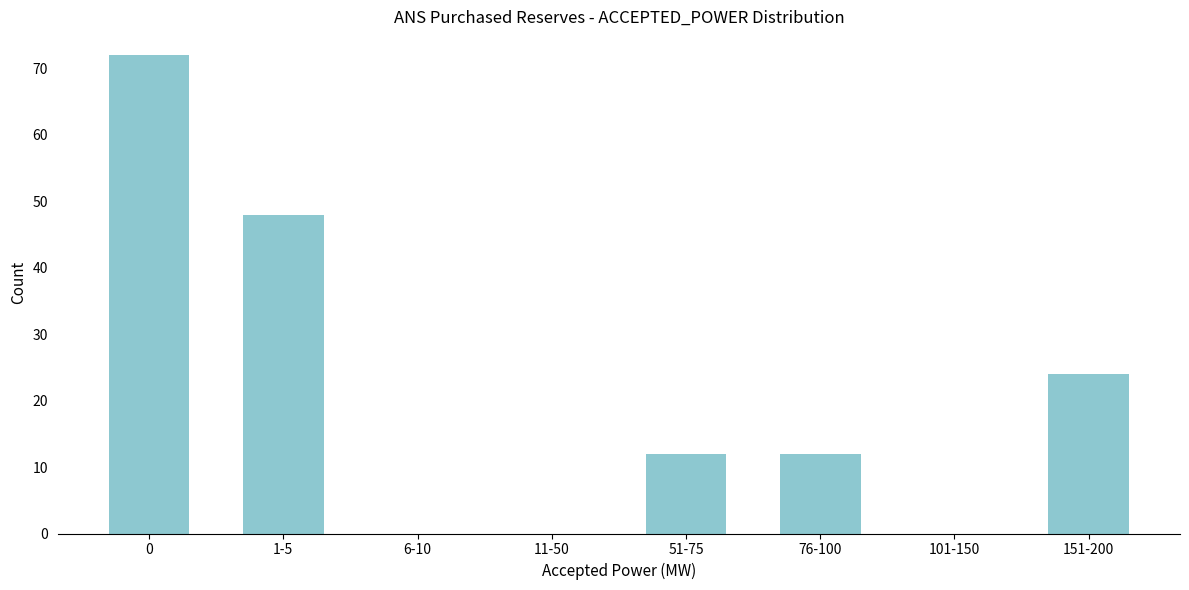

Reading left to right, transcribe all the data shown in this chart.

0=72	1-5=48	6-10=0	11-50=0	51-75=12	76-100=12	101-150=0	151-200=24